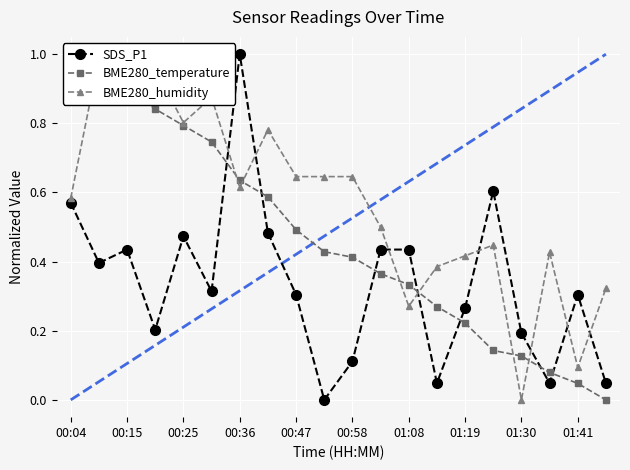

How many interior local peaks does the SDS_P1 series have?

5